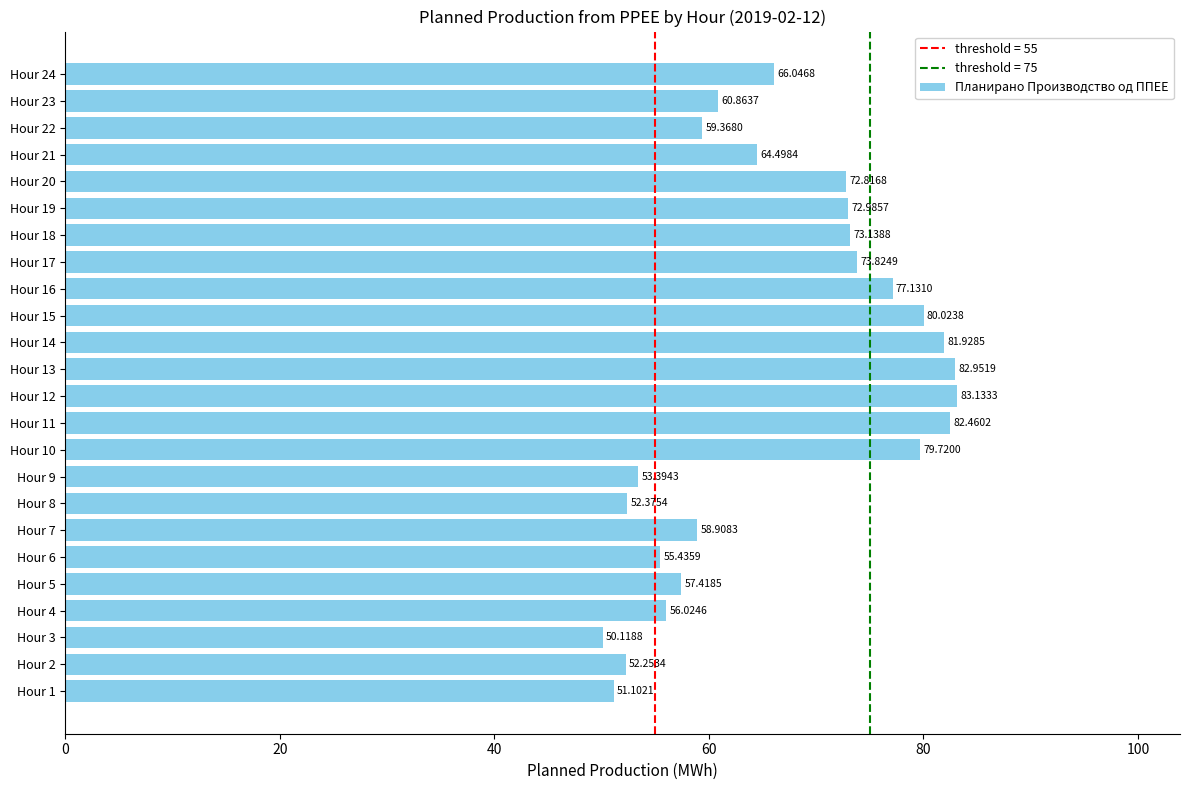

List the labels in order of value, largest first.

Hour 12, Hour 13, Hour 11, Hour 14, Hour 15, Hour 10, Hour 16, Hour 17, Hour 18, Hour 19, Hour 20, Hour 24, Hour 21, Hour 23, Hour 22, Hour 7, Hour 5, Hour 4, Hour 6, Hour 9, Hour 8, Hour 2, Hour 1, Hour 3